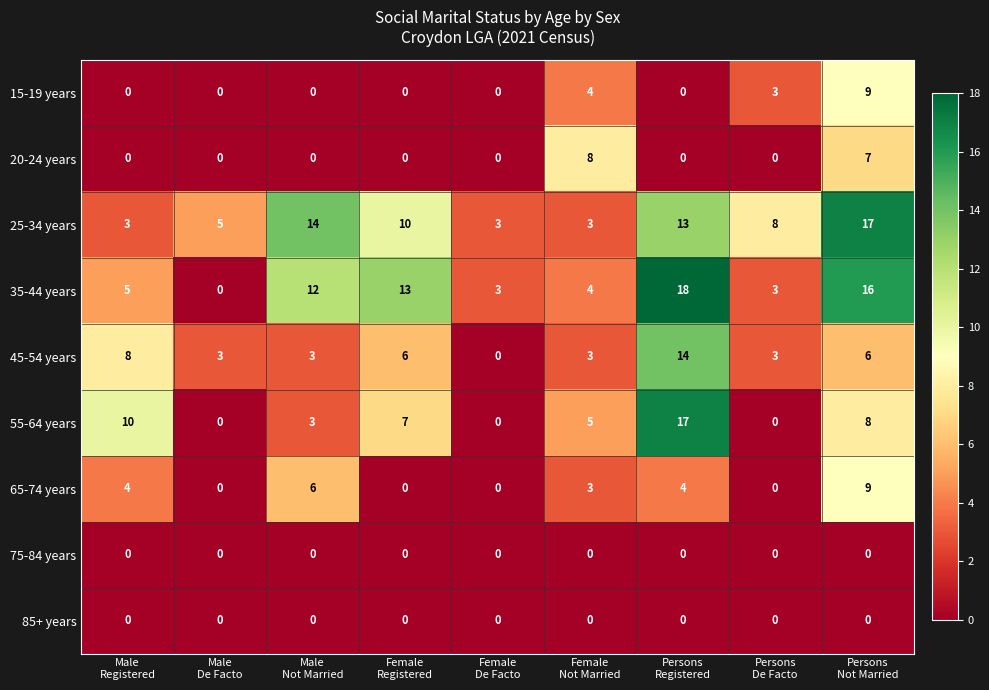

What is the highest value of the 35-44 years series?

18